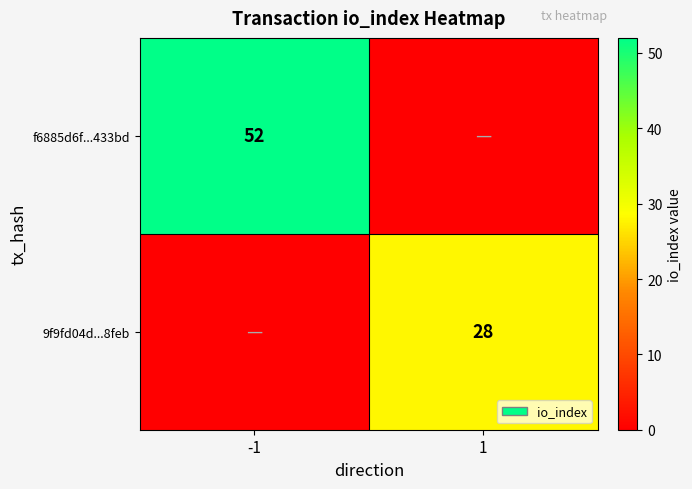

Is it true that 9f9fd04d...8feb equals 28 at 1?

True